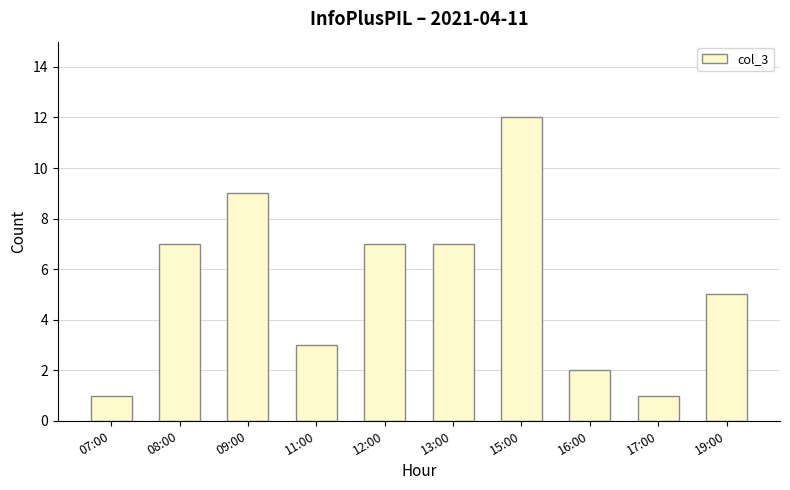

Approximately how many times larger is the value at 12:00 compared to 11:00?

2.3